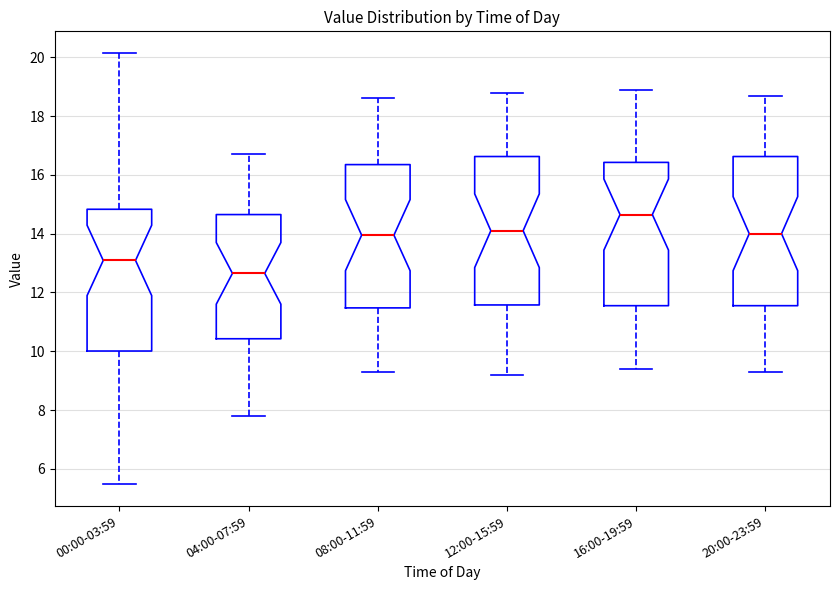

Where is the lower edge of the box for 08:00-11:59 on the y-axis? The values are not printed on the chart, so give them approximately, as read against the axis.

11.4